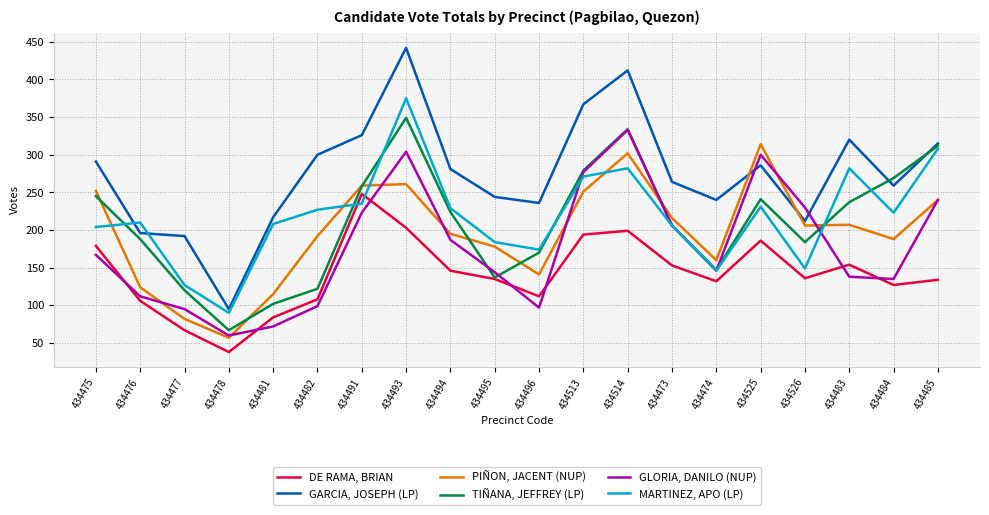

What is the spread (max minus min) of values at 434481?

145